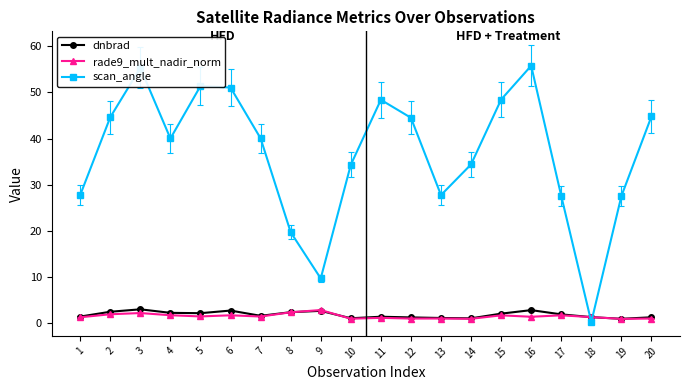

What is the value of the dnbrad point at the 7th from the left?

1.5